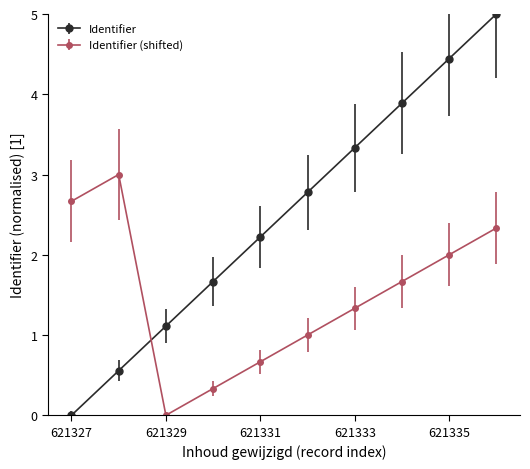

Which series has the largest total across all categories?

Identifier